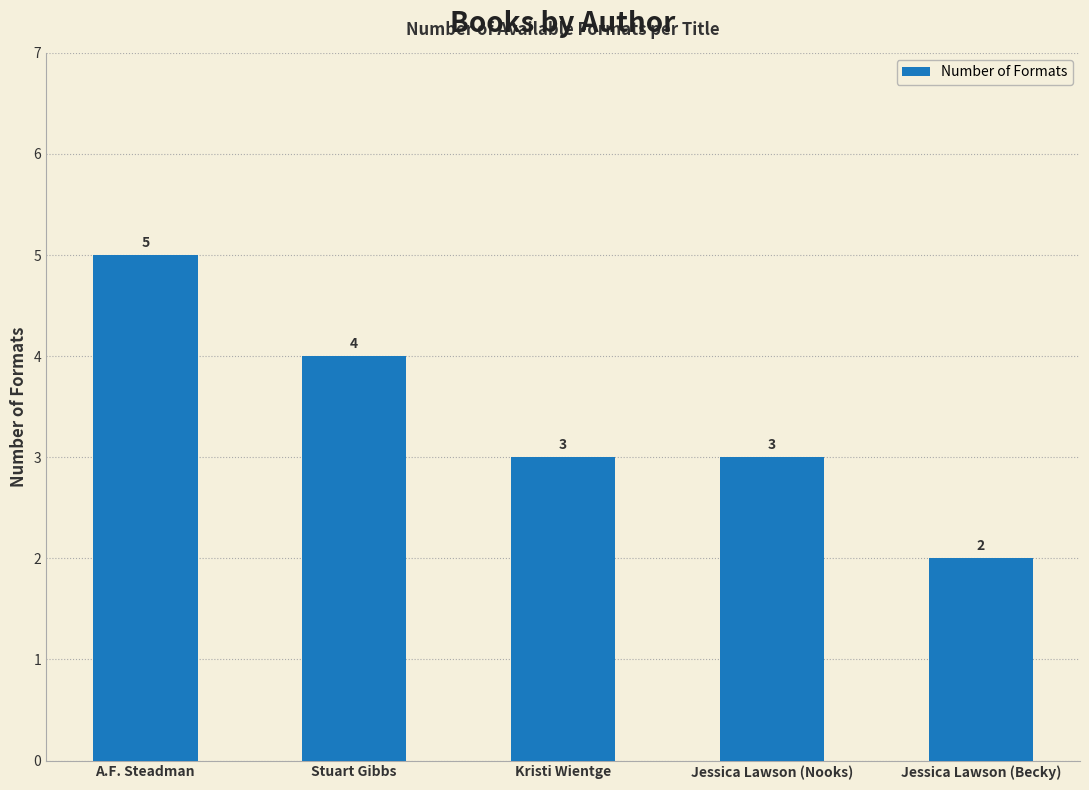

Read the value at Stuart Gibbs.

4